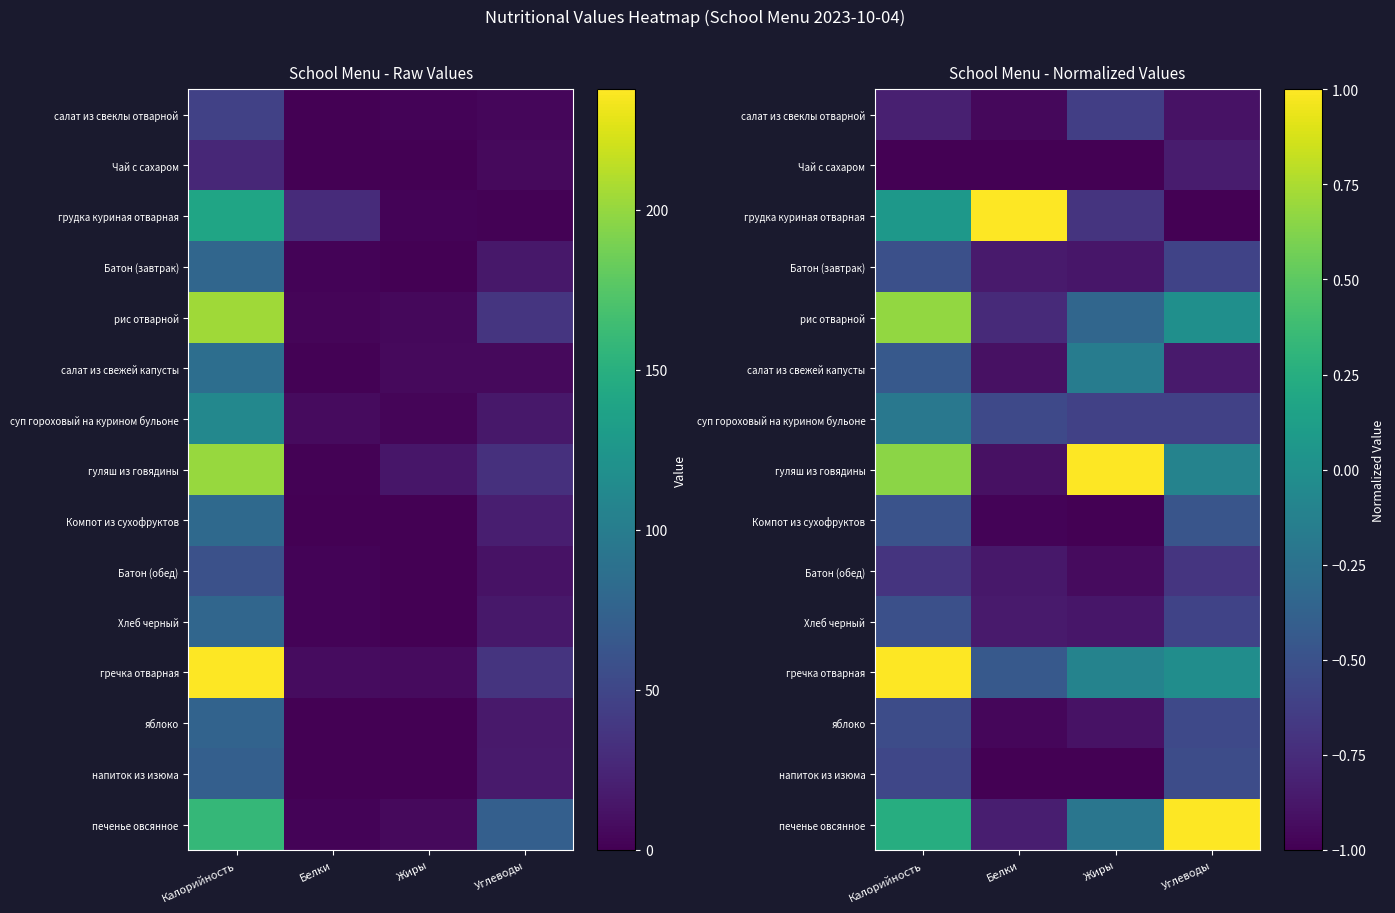

At which label does печенье овсянное first exceed 0?

Калорийность